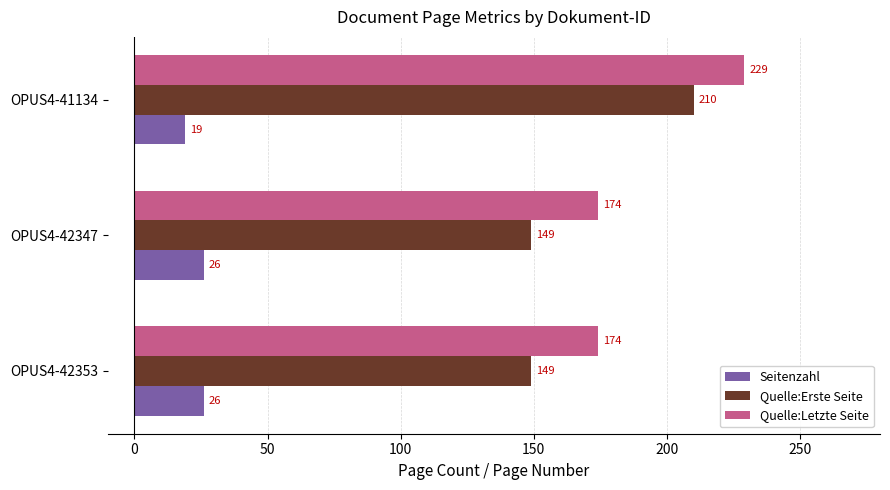

What is the average value of the Quelle:Letzte Seite series?

192